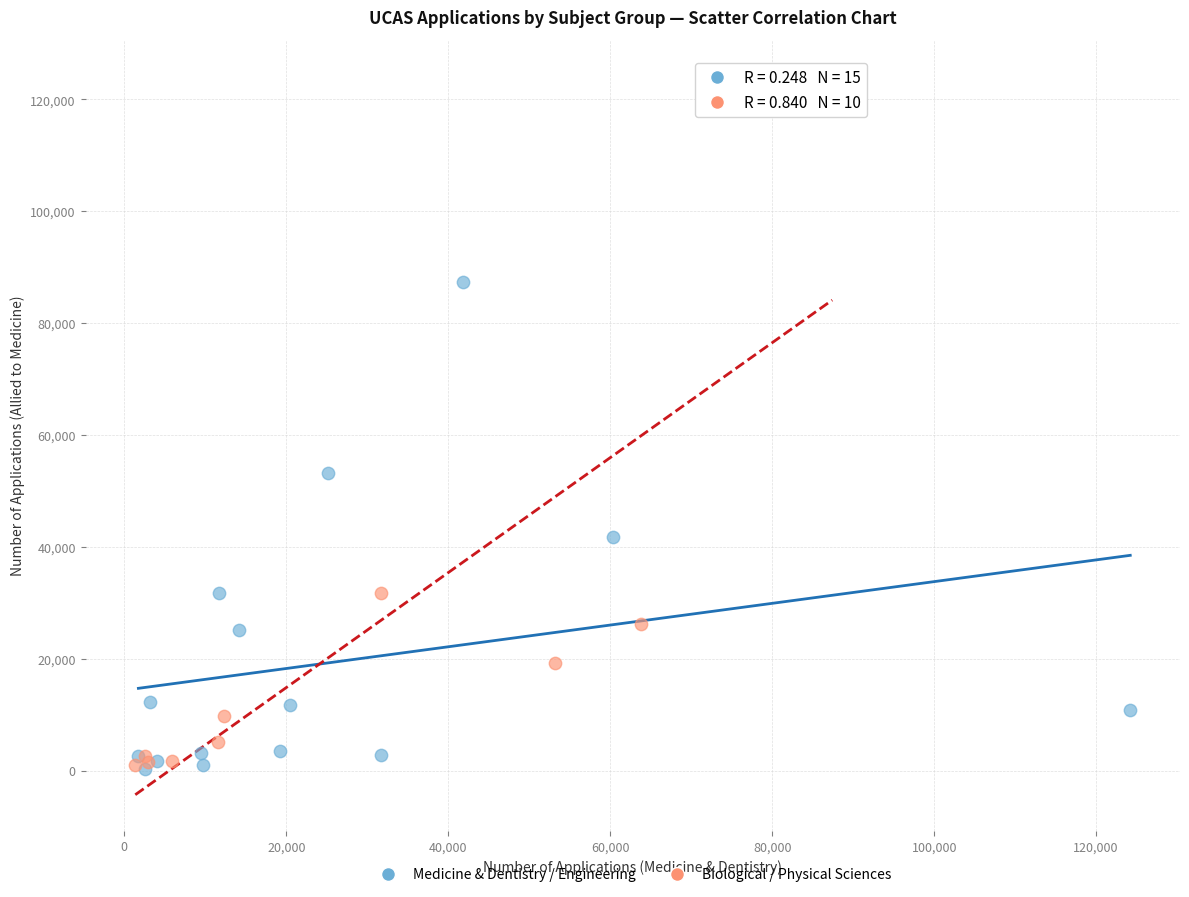

Which series contains the highest Y value?

Biological / Physical Sciences